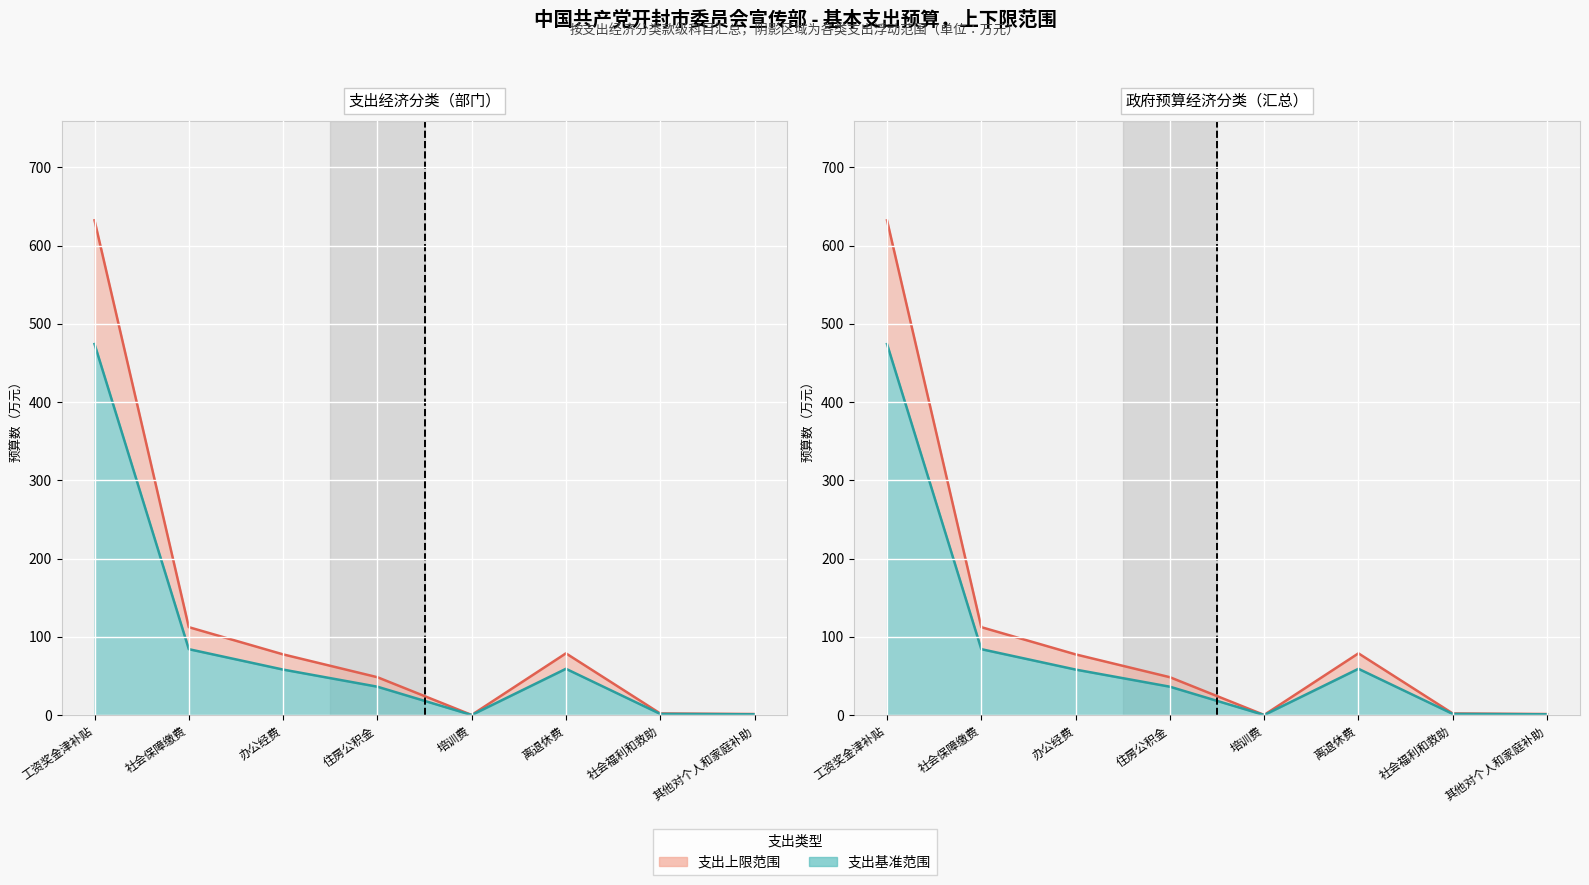

Where is the first local maximum for 各类支出合计（万元）?

离退休费